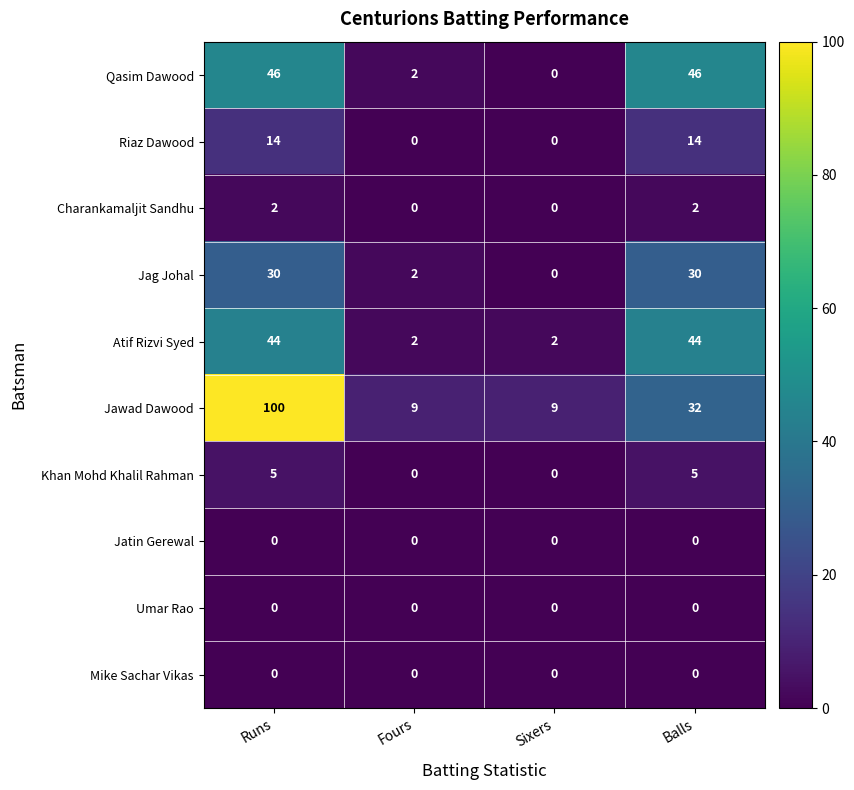

How many series are shown in this chart?

10